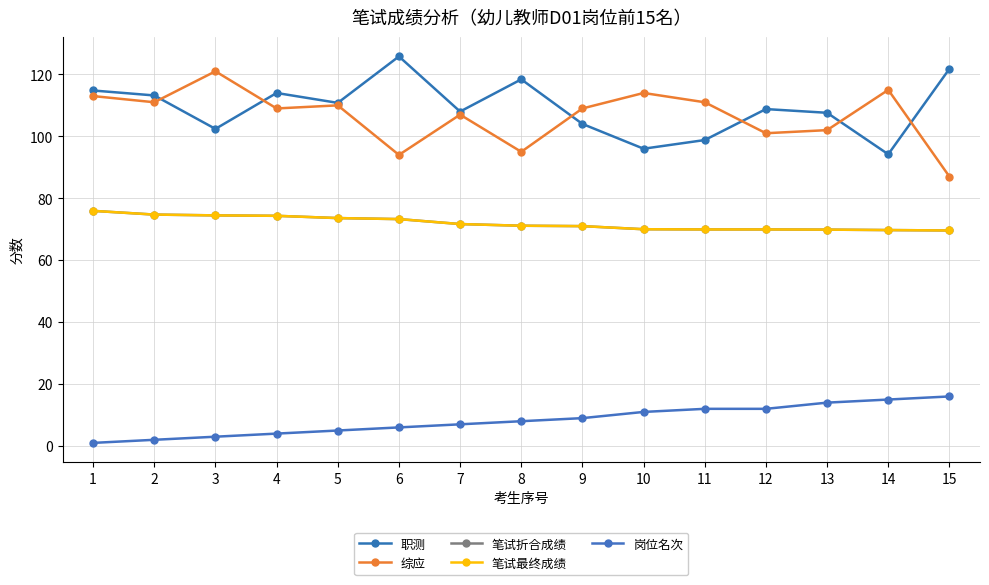

At which label does 职测 first exceed 108?

1